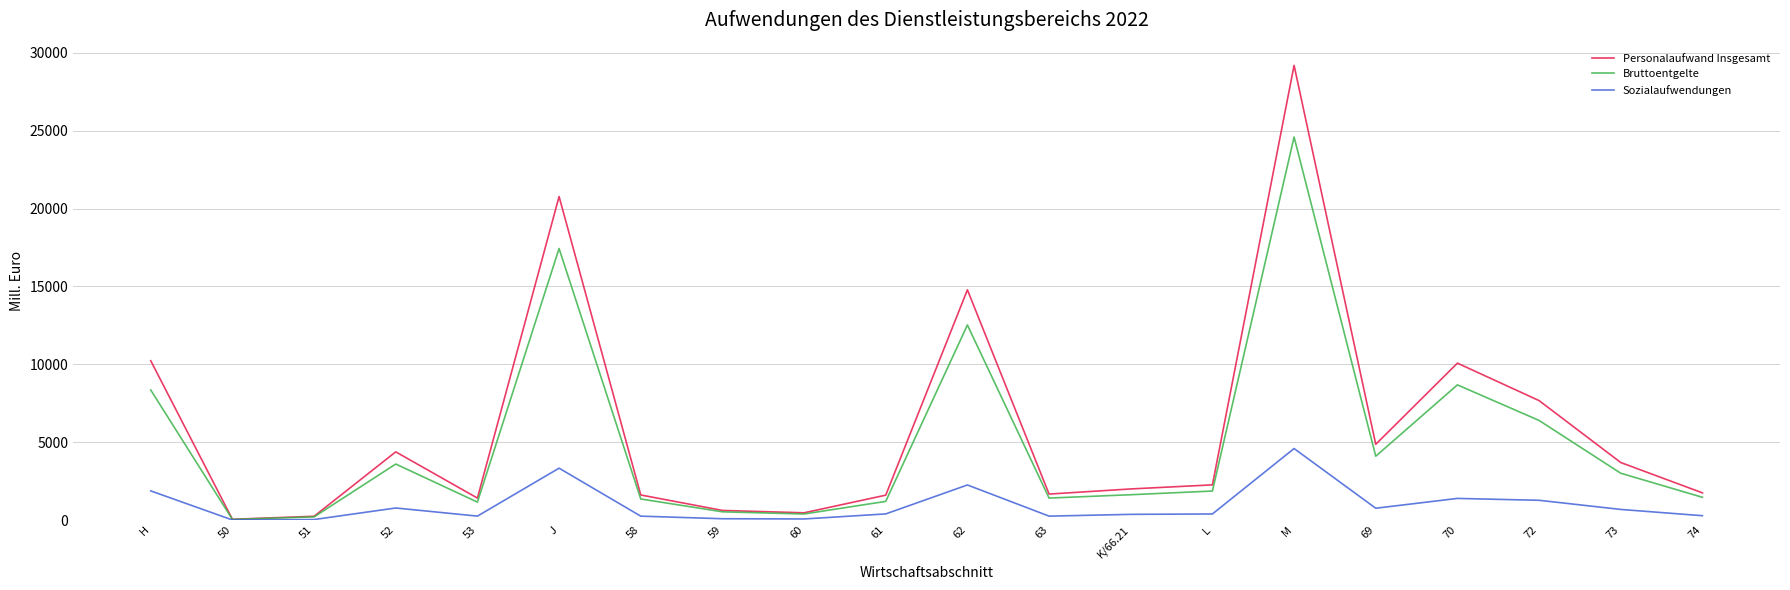

At which label does Personalaufwand Insgesamt first exceed 2264?

H